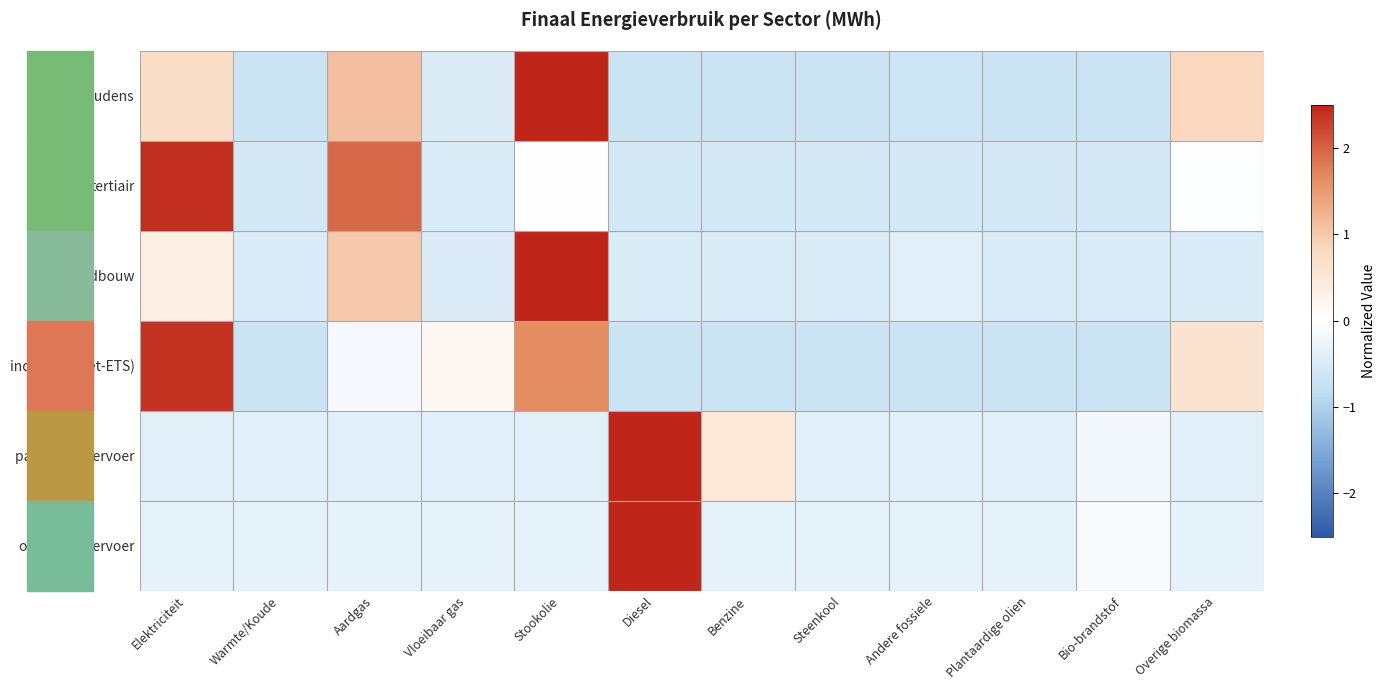

At how many categories does at least one series exceed 2?

3